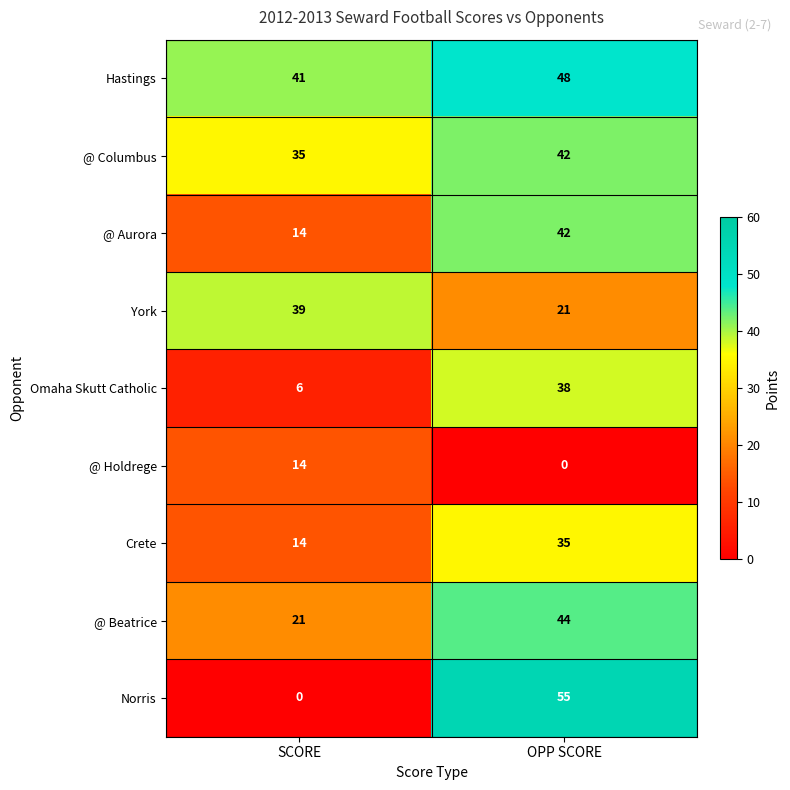

What is the difference between the maximum and minimum values in the @ Aurora series?

28